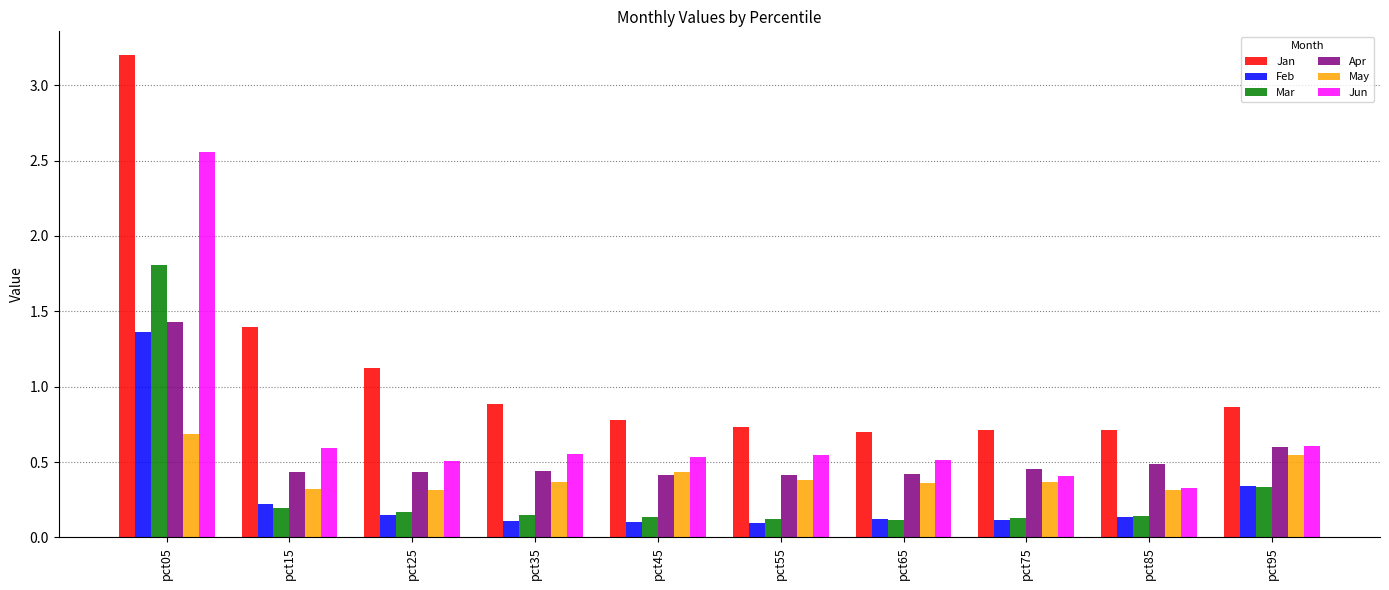

What value does the Jan series have at pct05?

3.2